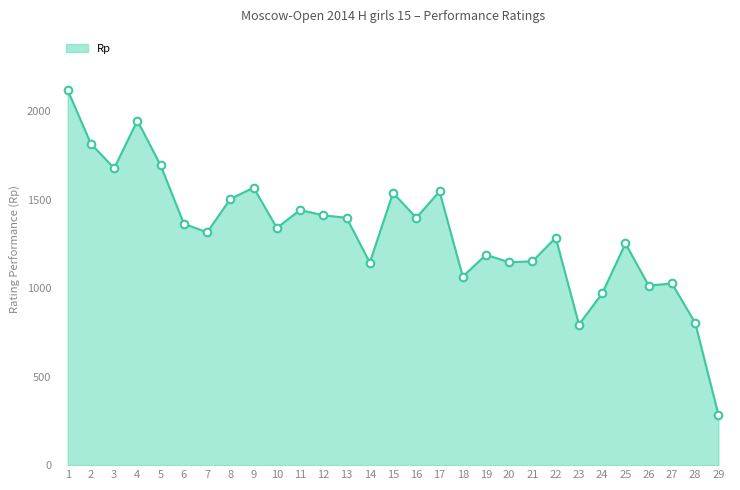

What is the change in value from 3 to 14?

-533